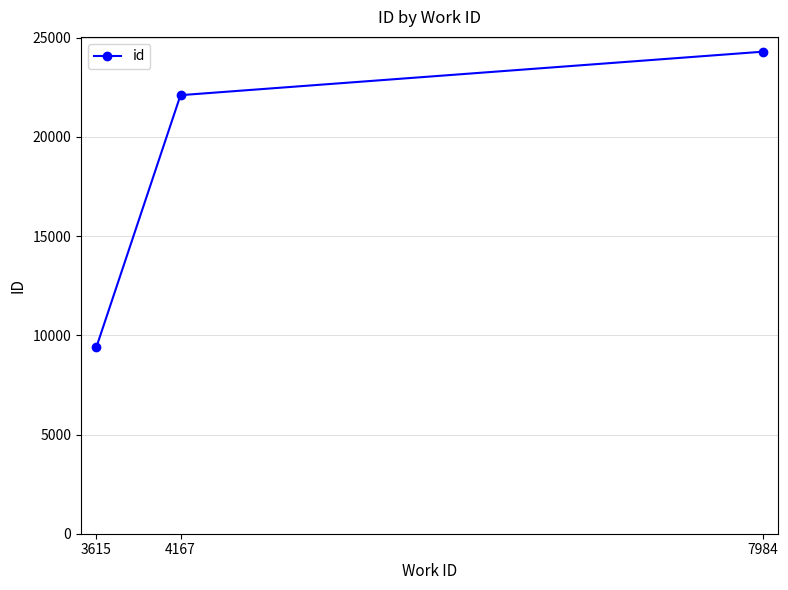

What is the sum of the values at 7984 and 3615?

33686